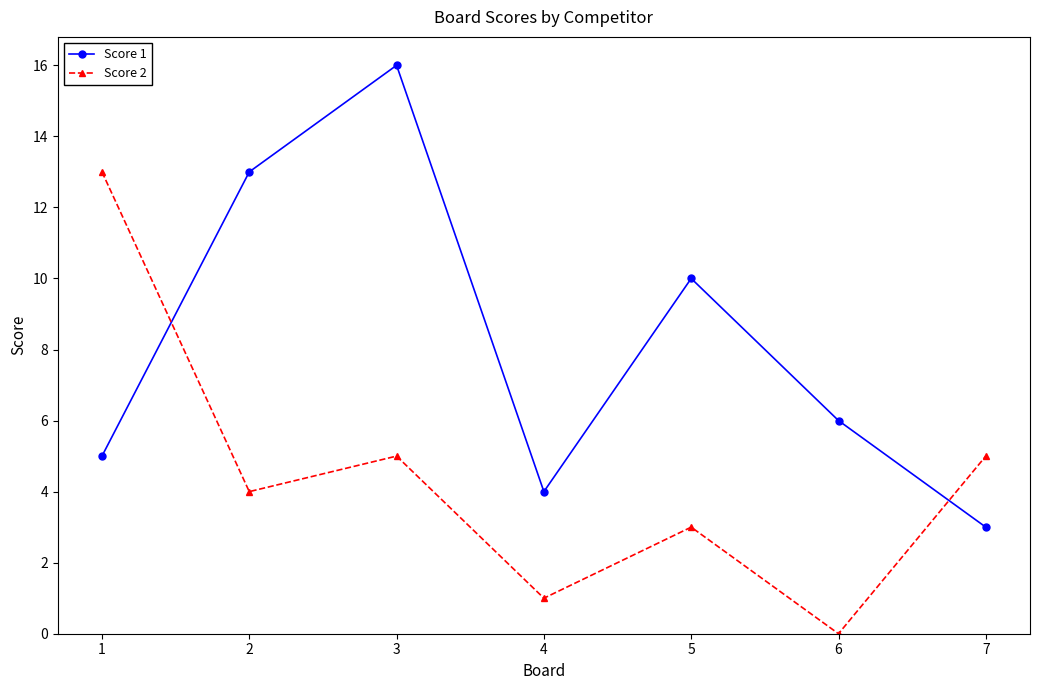

Rank the series by their maximum value, from lowest to highest.

Score 2, Score 1